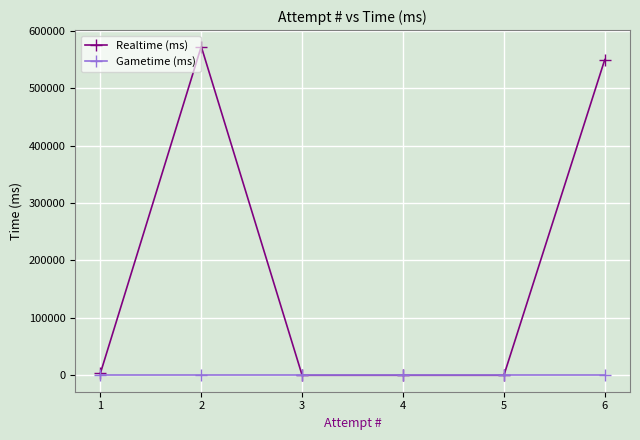

At 6, list the series in order from smallest to largest.

Gametime (ms), Realtime (ms)